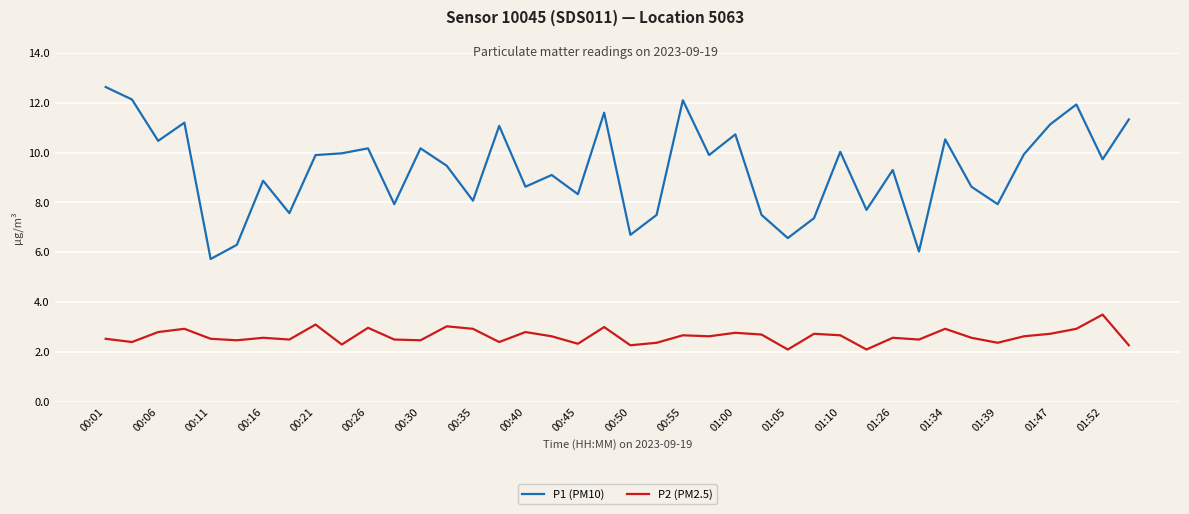

Which series has the widest spread of values?

P1 (PM10)